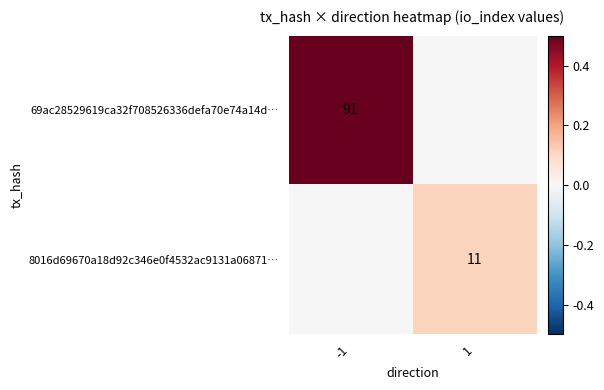

True or false: 69ac28529619ca32f708526336defa70e74a14d… has a value of 0.4 at -1.

False